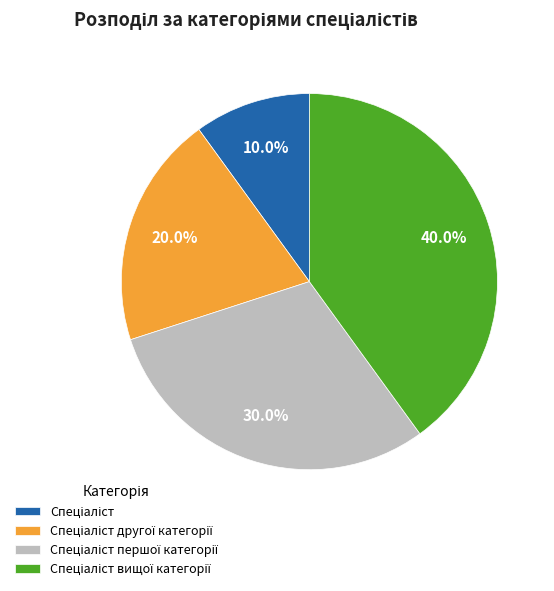

Is there a majority slice in this chart?

No